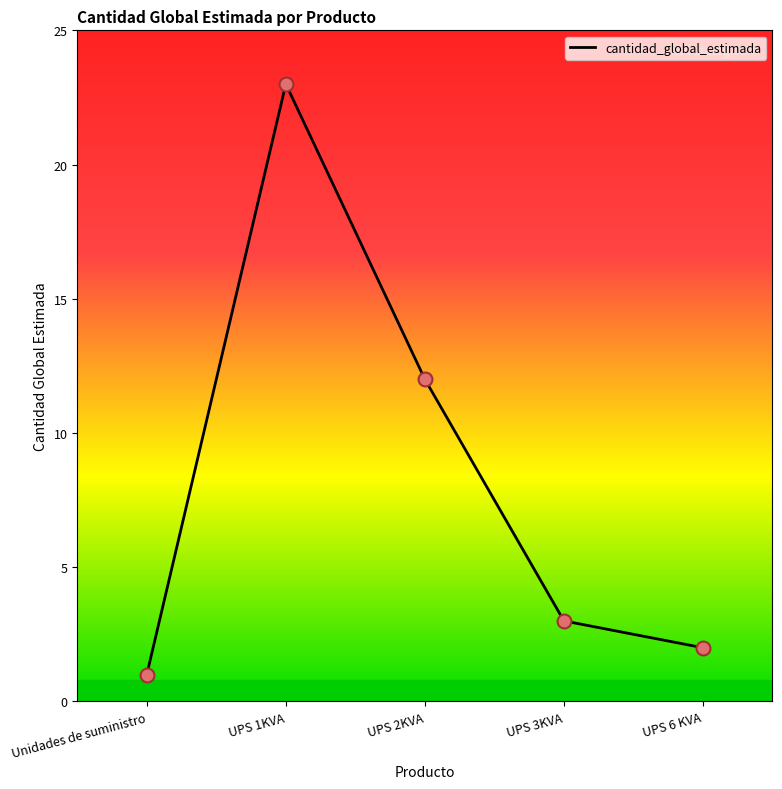

Approximately how many times larger is the value at UPS 6 KVA compared to UPS 1KVA?

0.1